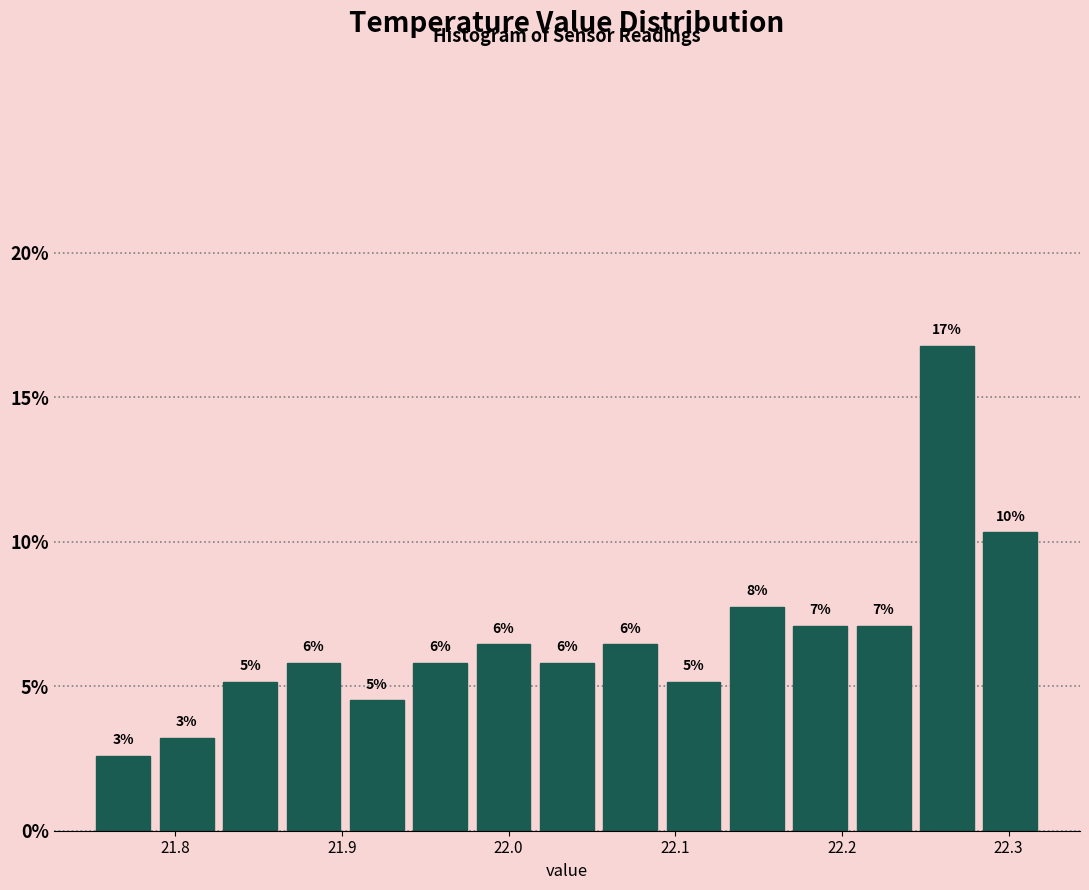

Read against the x-axis, roughly where is the centre of the tallest bar?

22.26